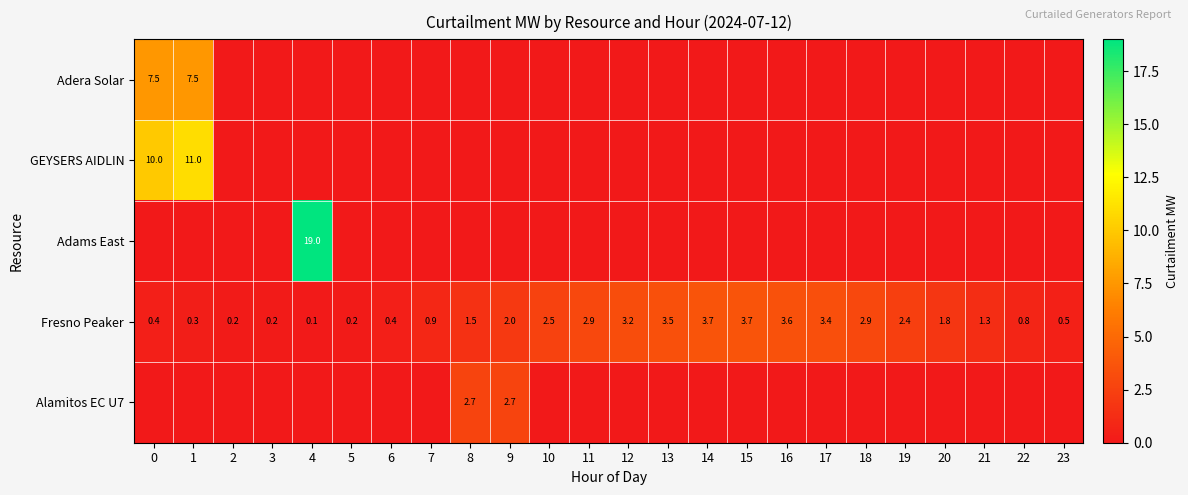

Is it true that Fresno Peaker equals 0.2 at 6?

False